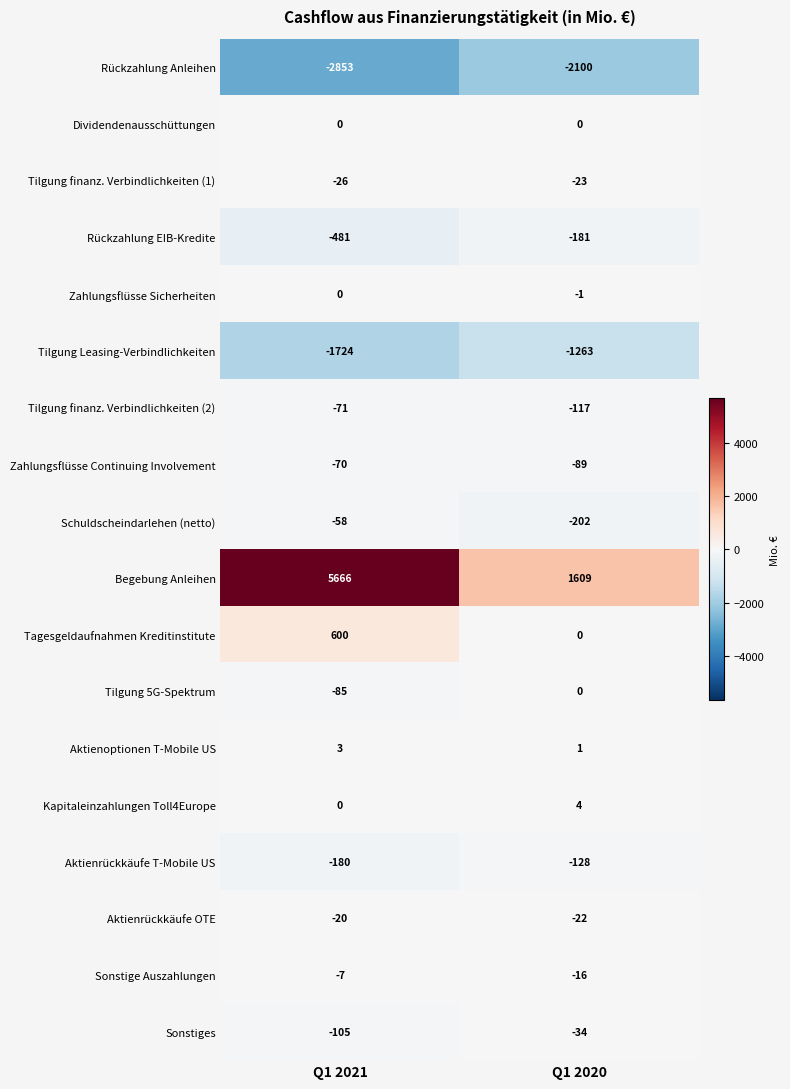

Between Q1 2021 and Q1 2020, which series saw the biggest shift?

Begebung Anleihen